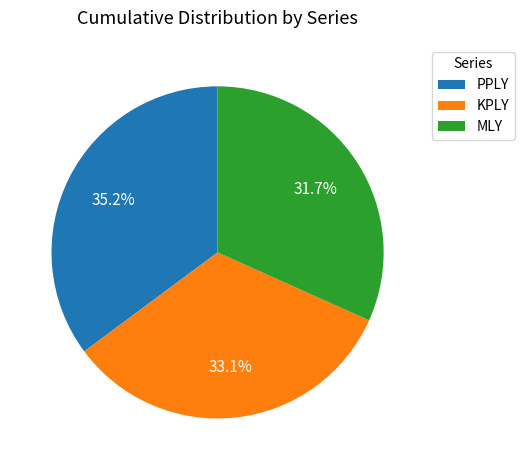

What is the ratio of the value at MLY to the value at KPLY?

1.0